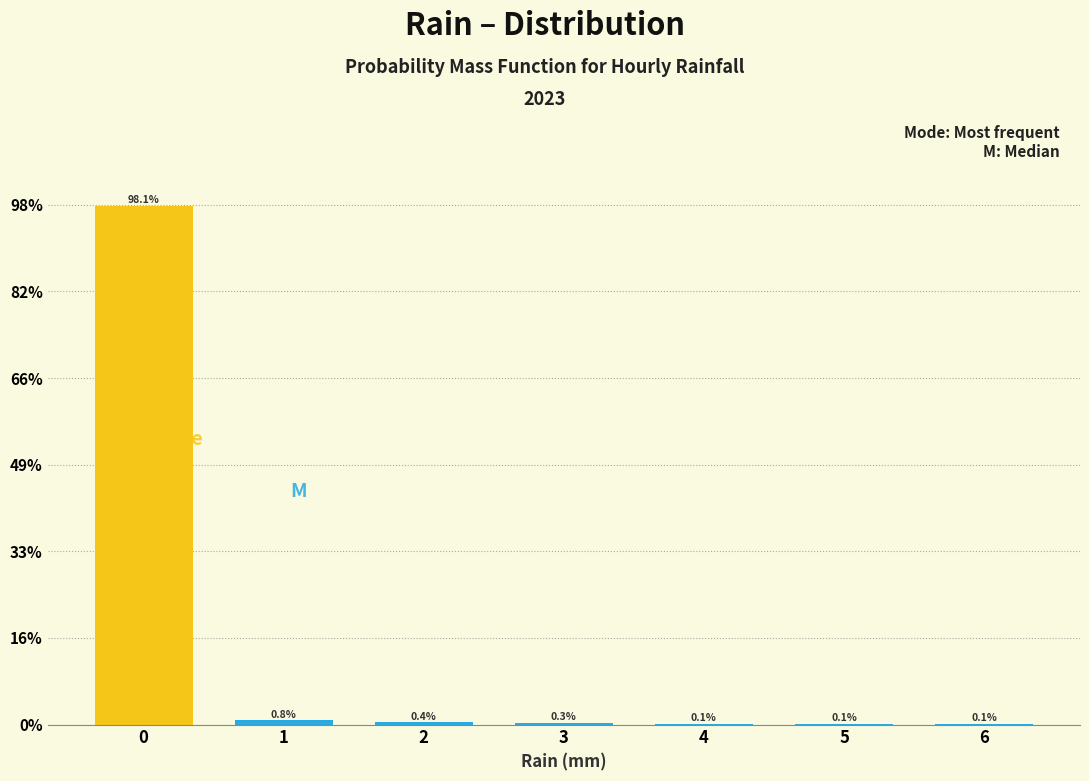

How tall is the bar that spans -0.5 to 0.5 on the x-axis?

98.1